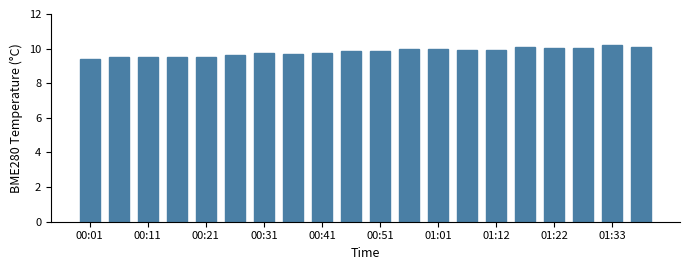

What is the value of the 18th bar from the left?

10.0